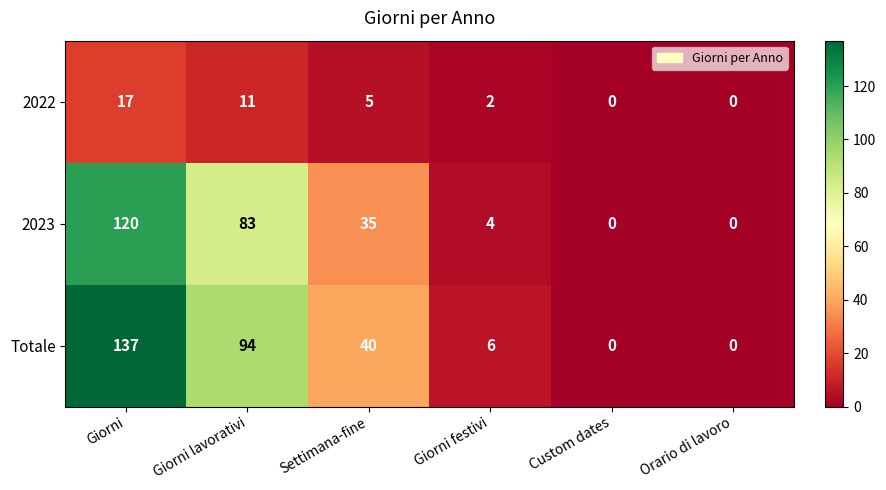

What is the total value across all series at Settimana-fine?

80